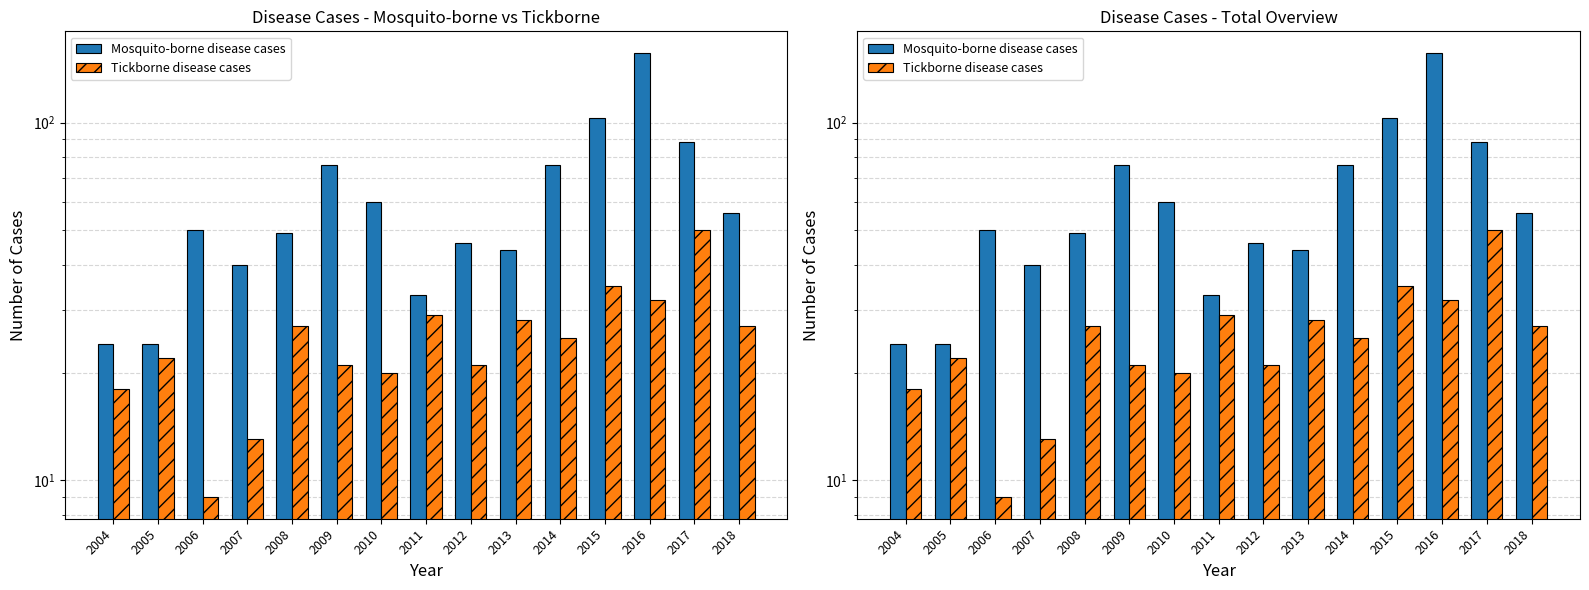

List the series in order of their overall mean, highest first.

Mosquito-borne disease cases, Tickborne disease cases